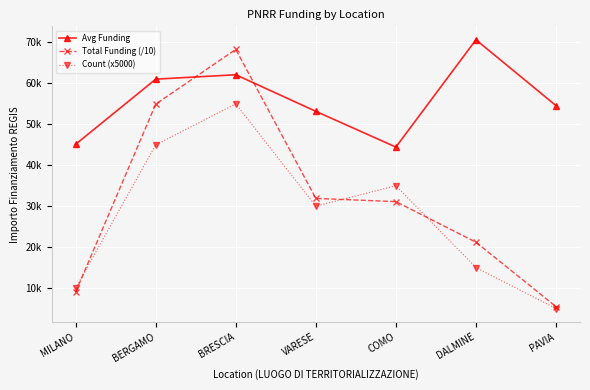

Where is Avg Funding nearest to the value 57556?

PAVIA